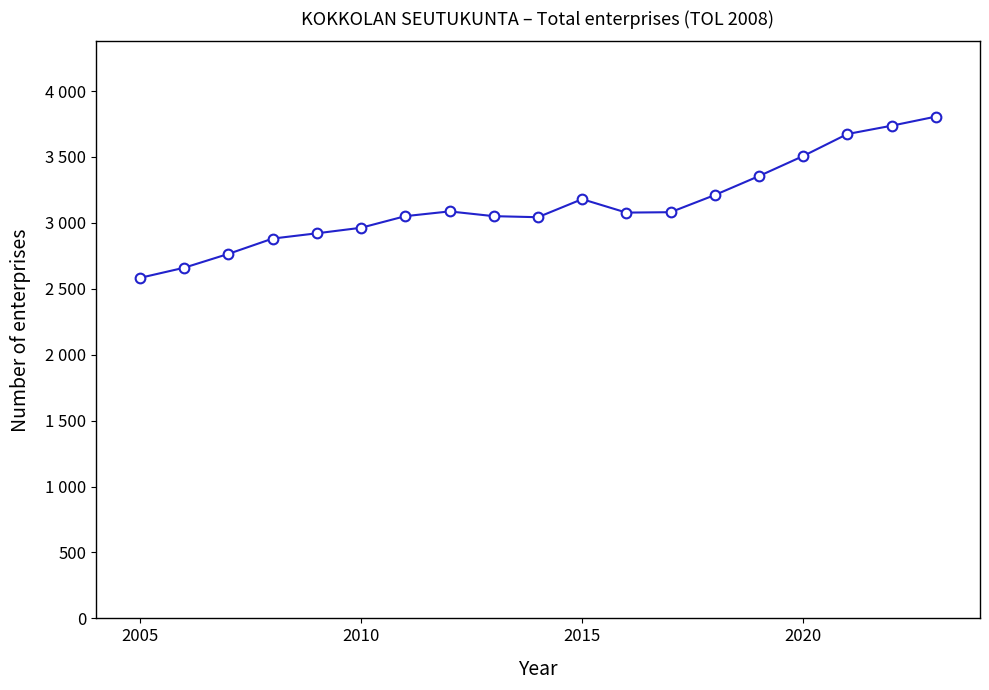

What is the value of the 1st point from the left?

2583